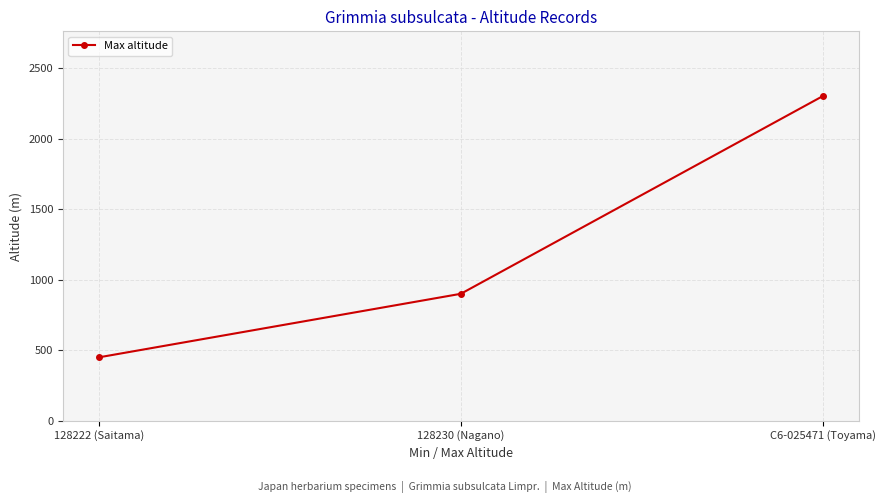

Which category has the lowest value across all series?

128222 (Saitama)